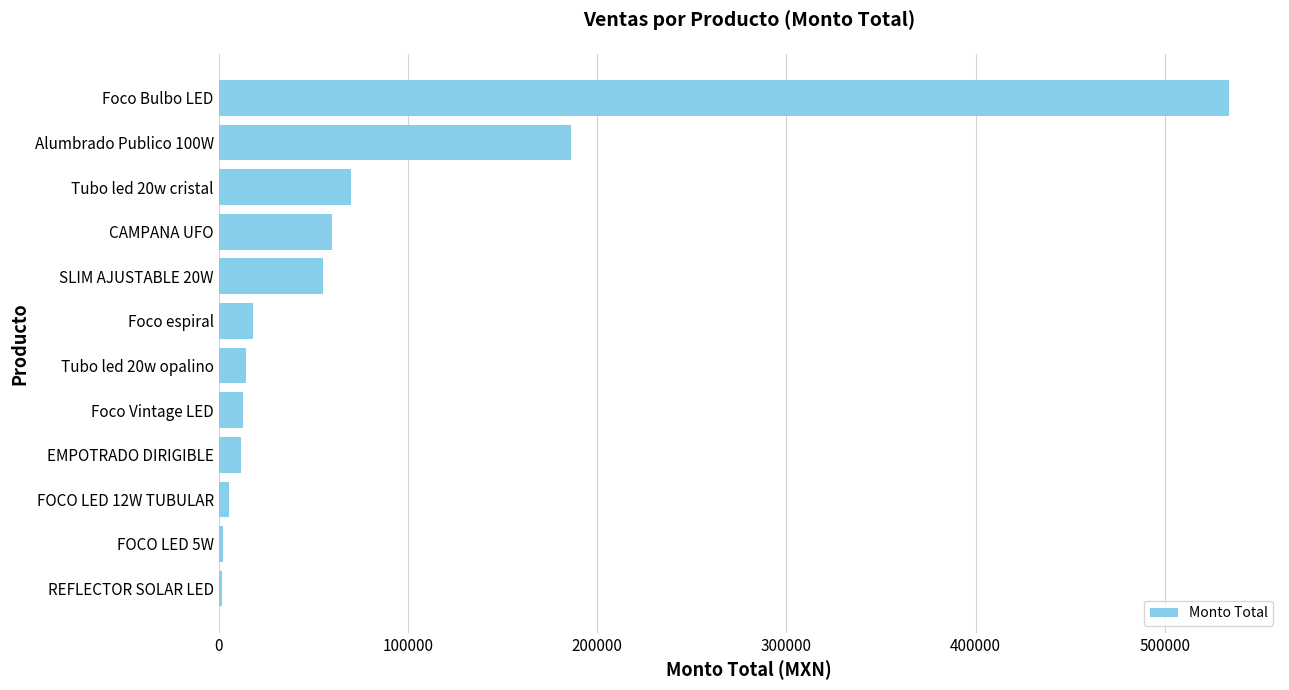

What is the sum of all values?

972948